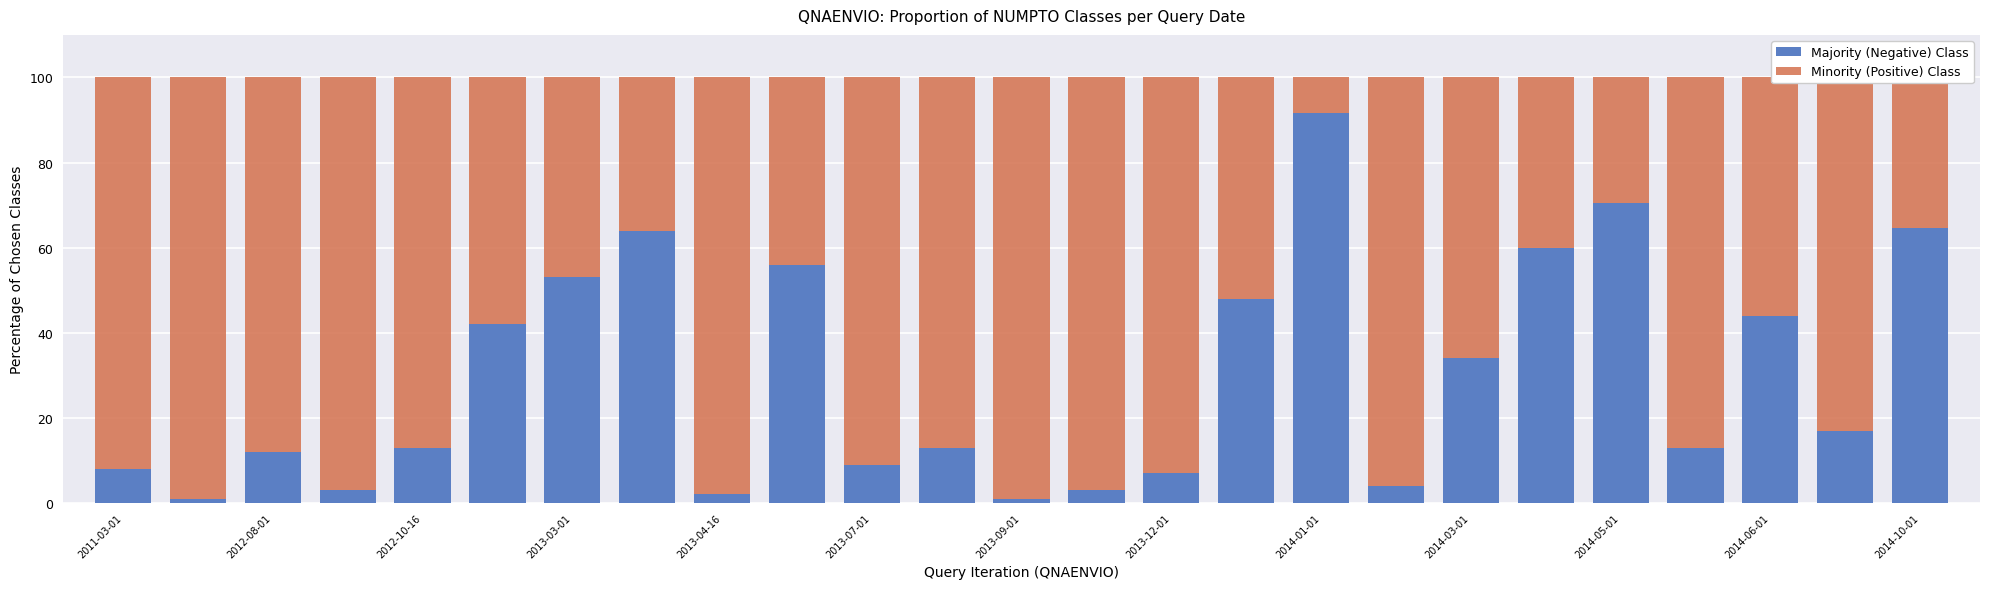

What is the difference between the second highest and minimum values in the Majority (Negative) Class series?

69.5